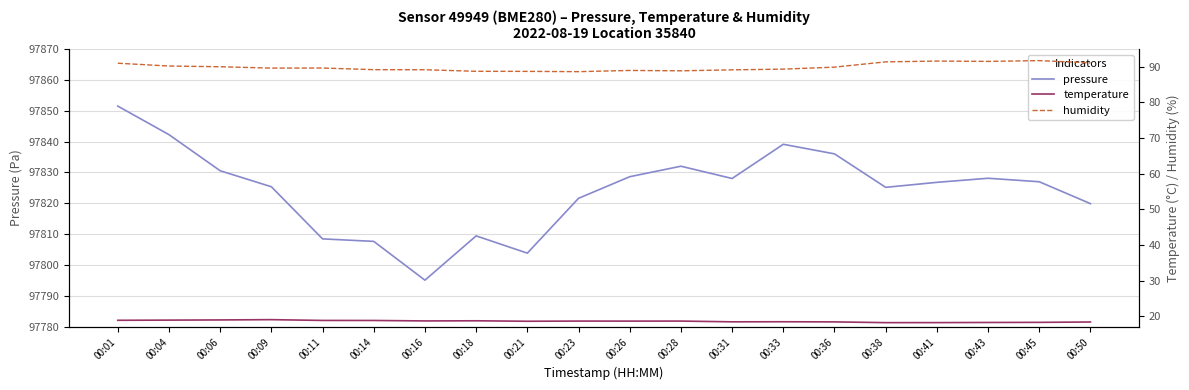

What is the maximum value for pressure?

97851.5